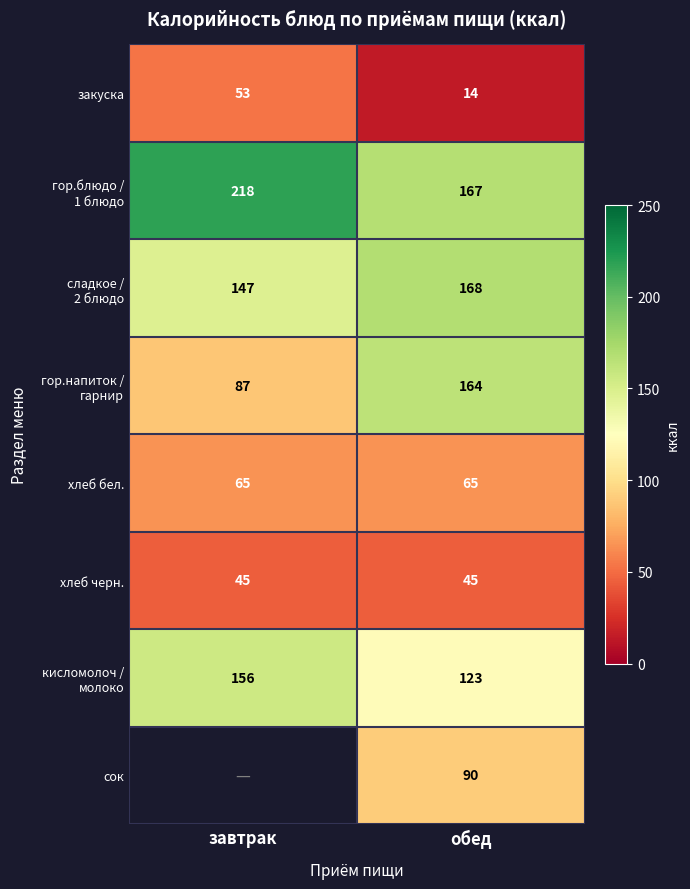

What is the difference between the highest and lowest values at завтрак?

173.4